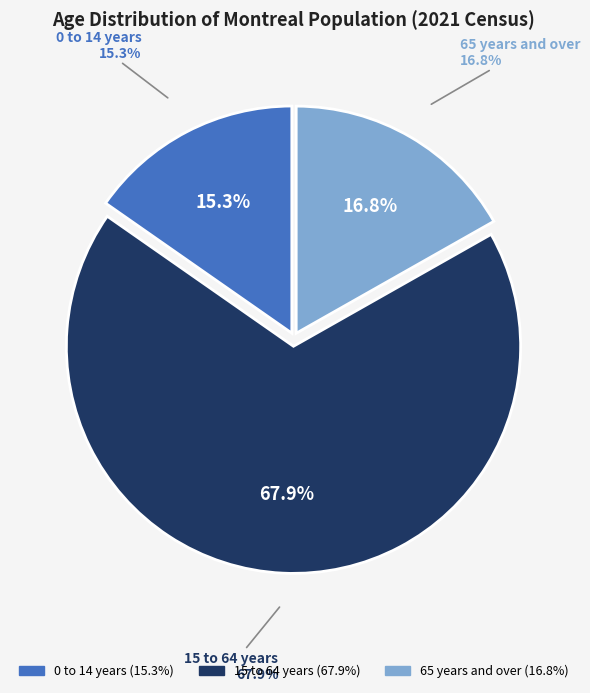

Rank the categories by value from highest to lowest.

15 to 64 years, 65 years and over, 0 to 14 years